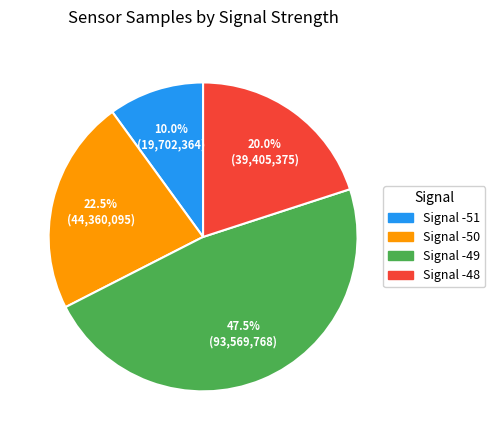

Which has a higher value, Signal -49 or Signal -48?

Signal -49